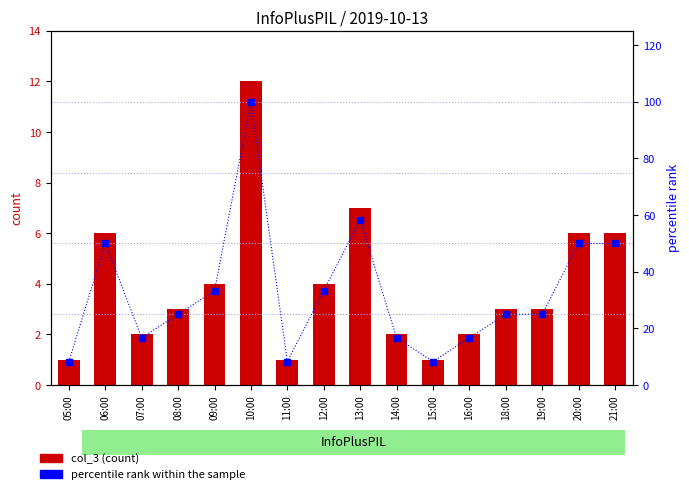

Which series has the largest total across all categories?

percentile rank within the sample